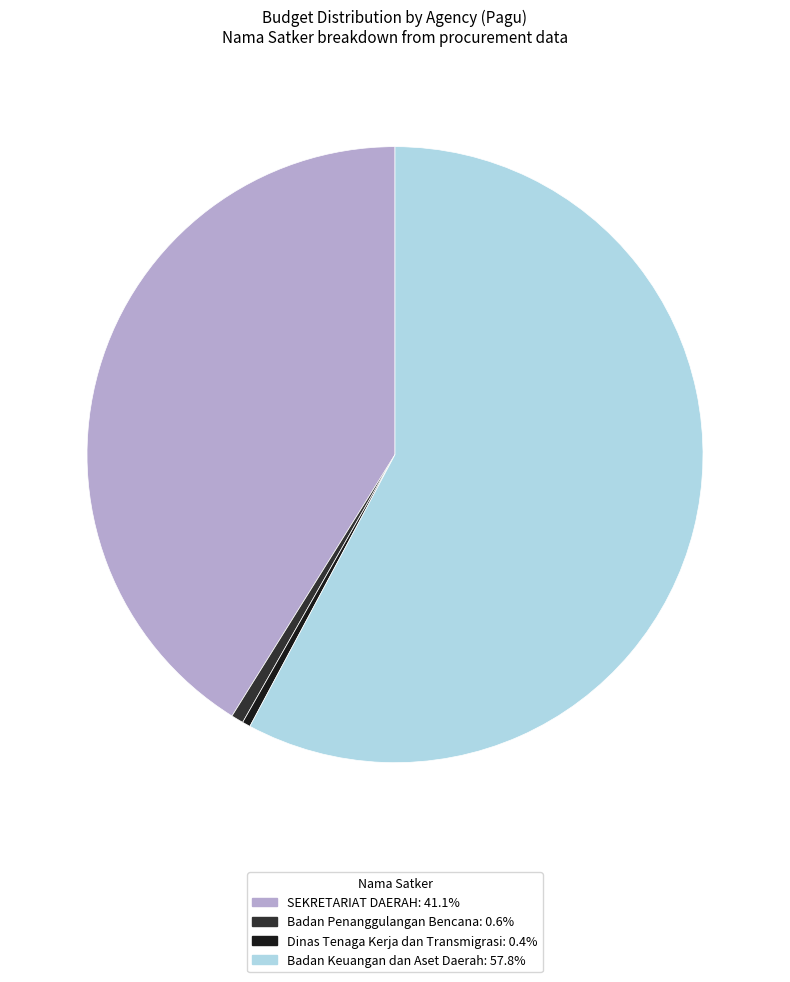

Is there a majority slice in this chart?

Yes